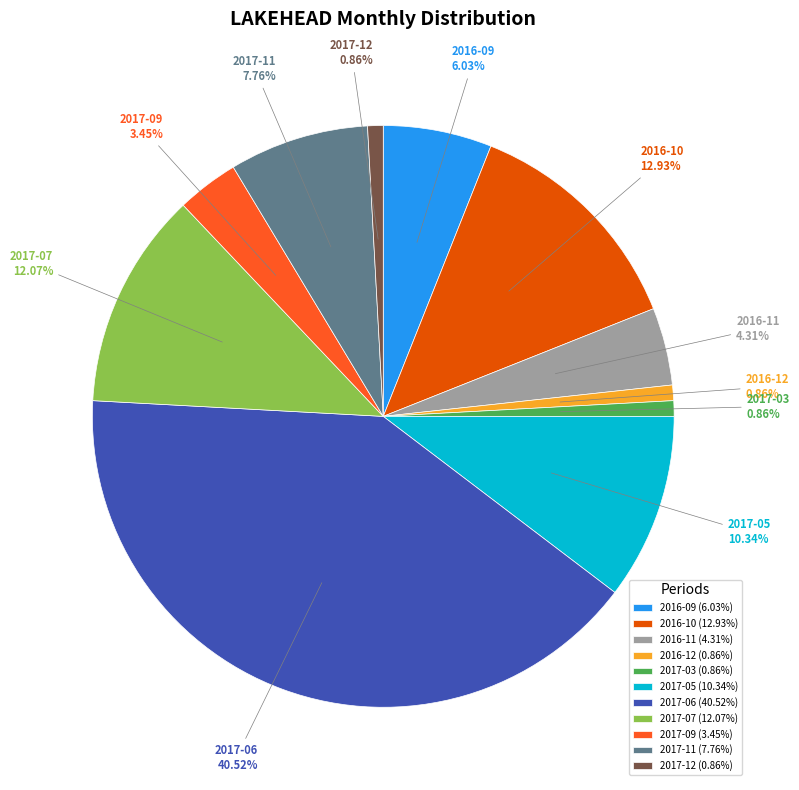

Count the number of slices in the pie.

11